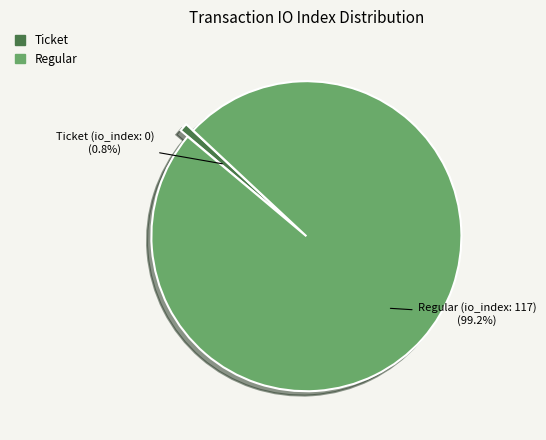

Is there a majority slice in this chart?

Yes